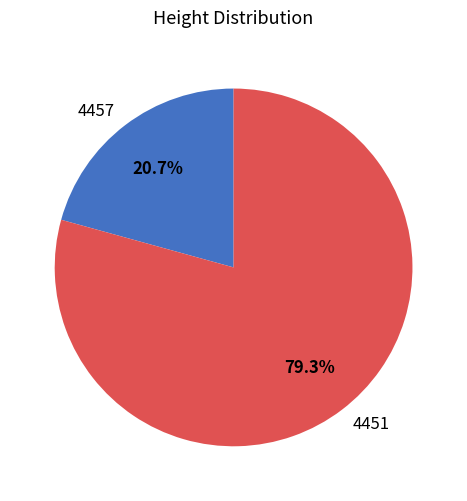

To the nearest percent, what percentage of the pie is 4451?

79%